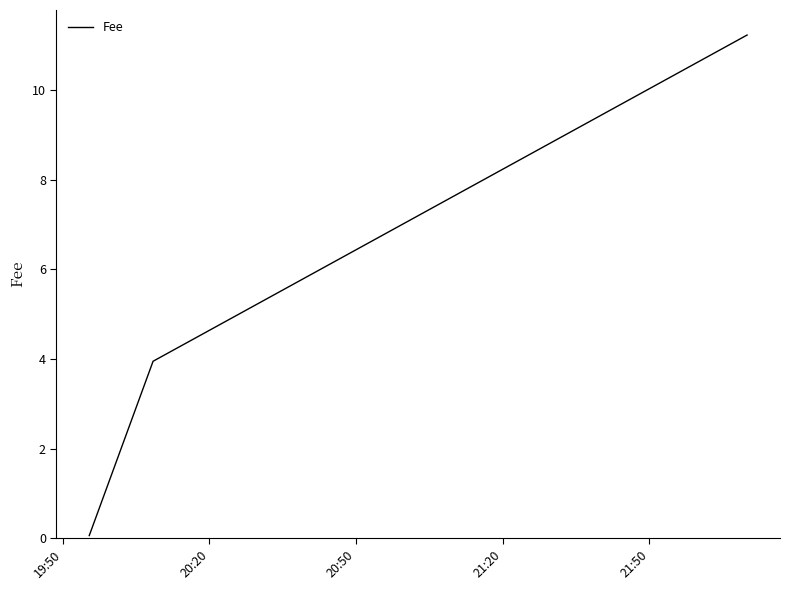

What is the maximum value shown in the chart?

11.2